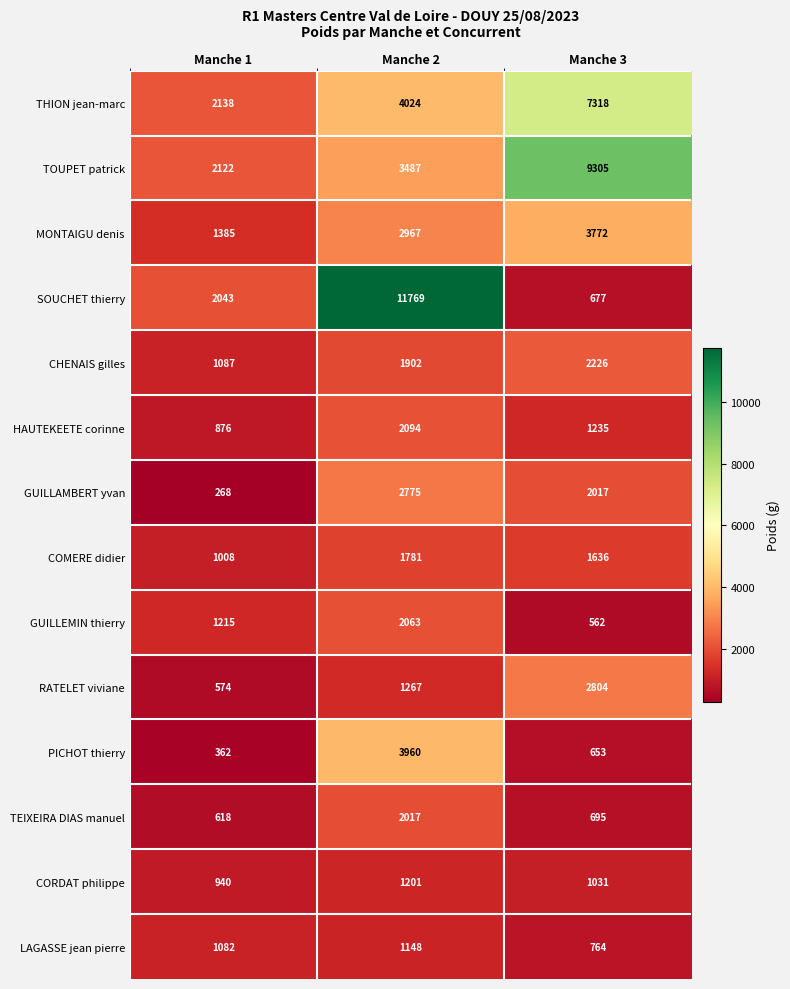

What is the total value across all series at Manche 1?

15718